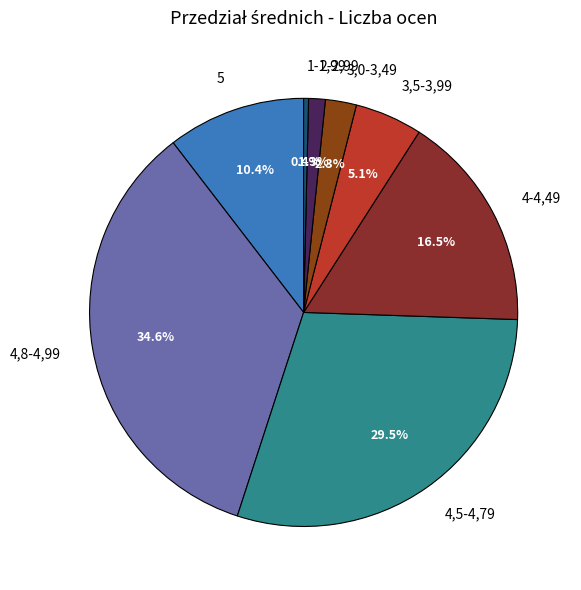

Combined, what portion of the pie is 5 and 2-2,99?

11.7%